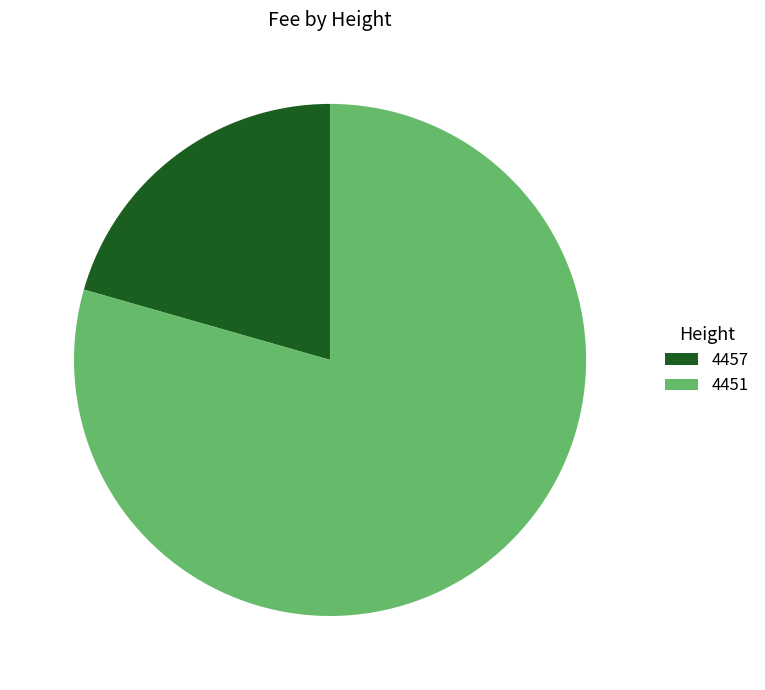

Rank the categories by value from highest to lowest.

4451, 4457